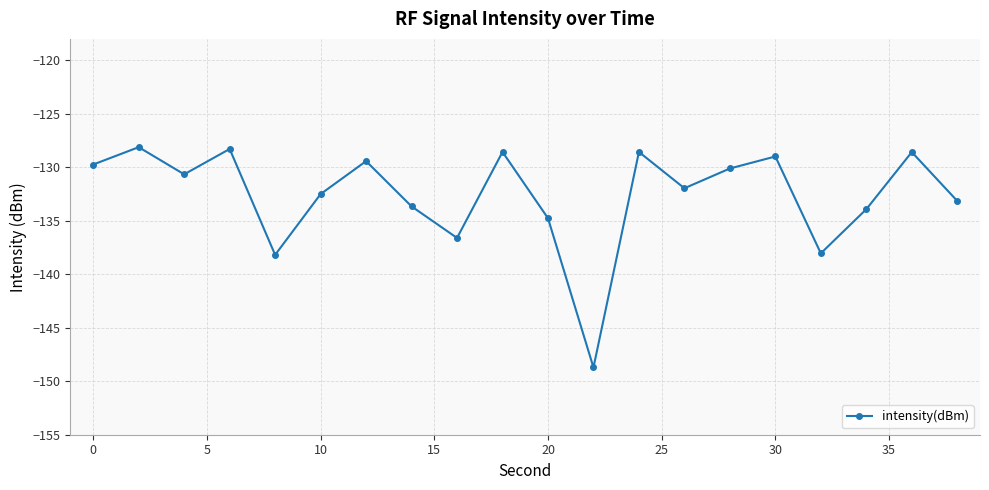

Count the number of data series in this chart.

1